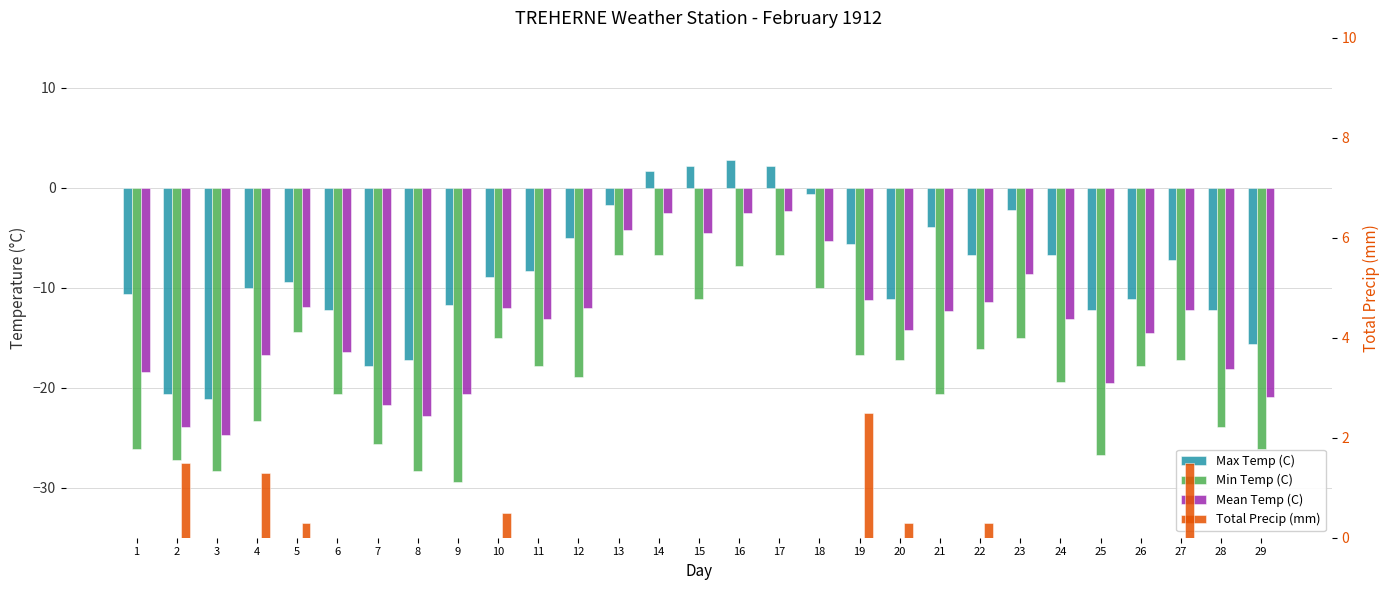

Is it true that Max Temp (C) equals 2.2 at 15?

True